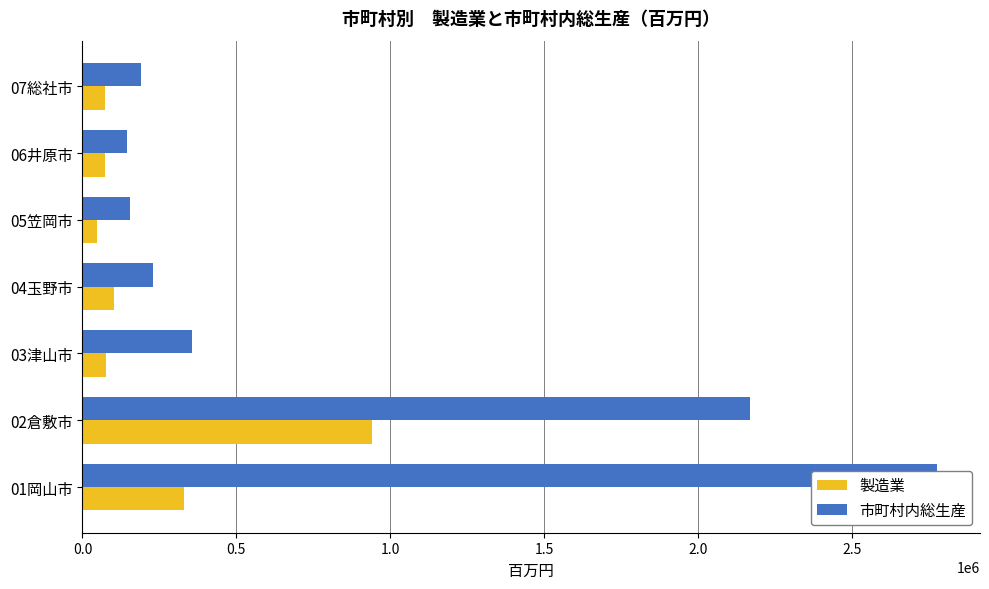

How many bars are there in total?

14